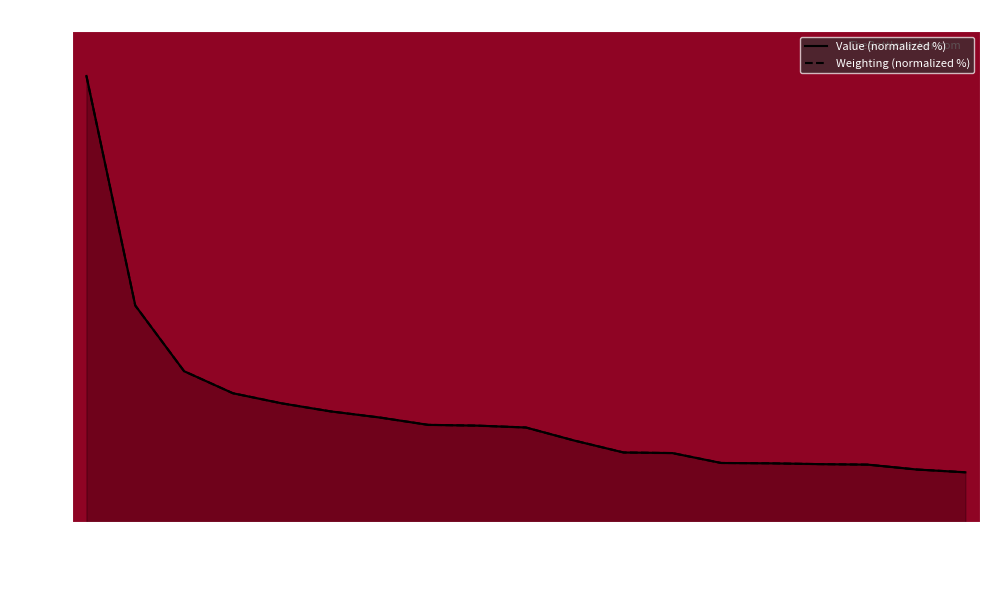

Which has a higher value, IUSB or USMV?

IUSB